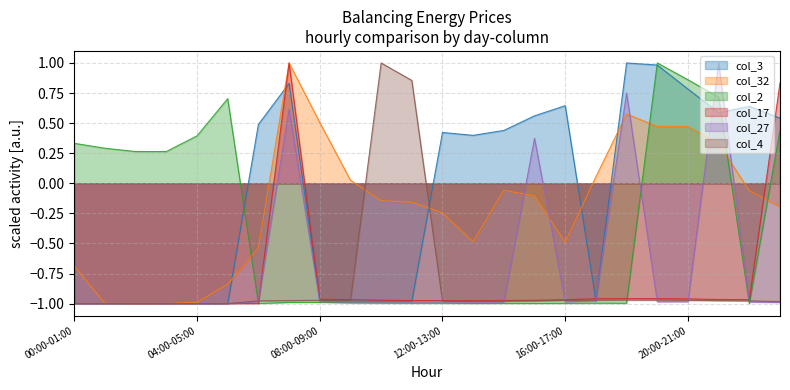

What is the maximum value for col_17?

1.0